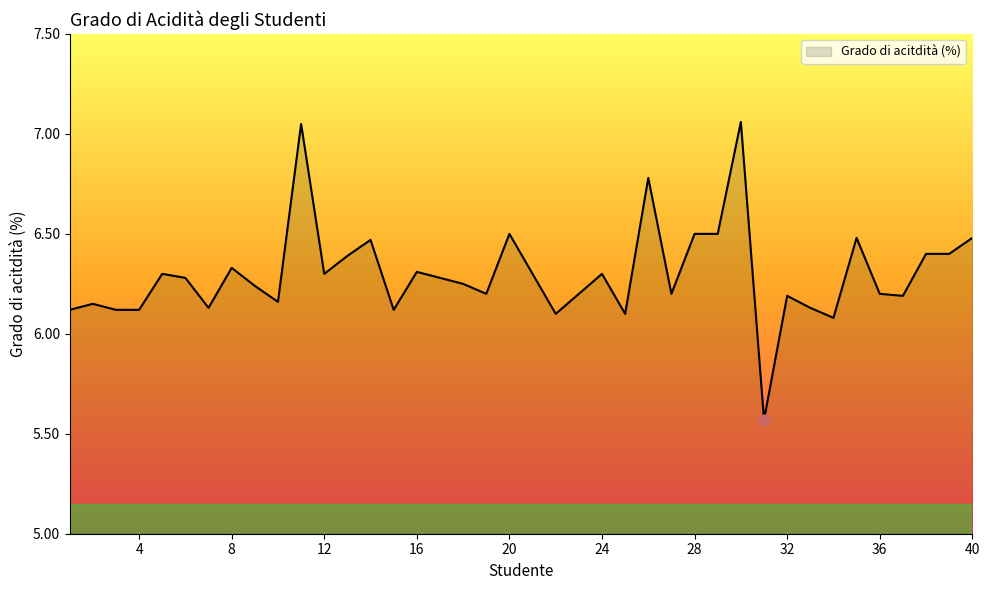

What is the difference between the maximum and minimum values?

1.5